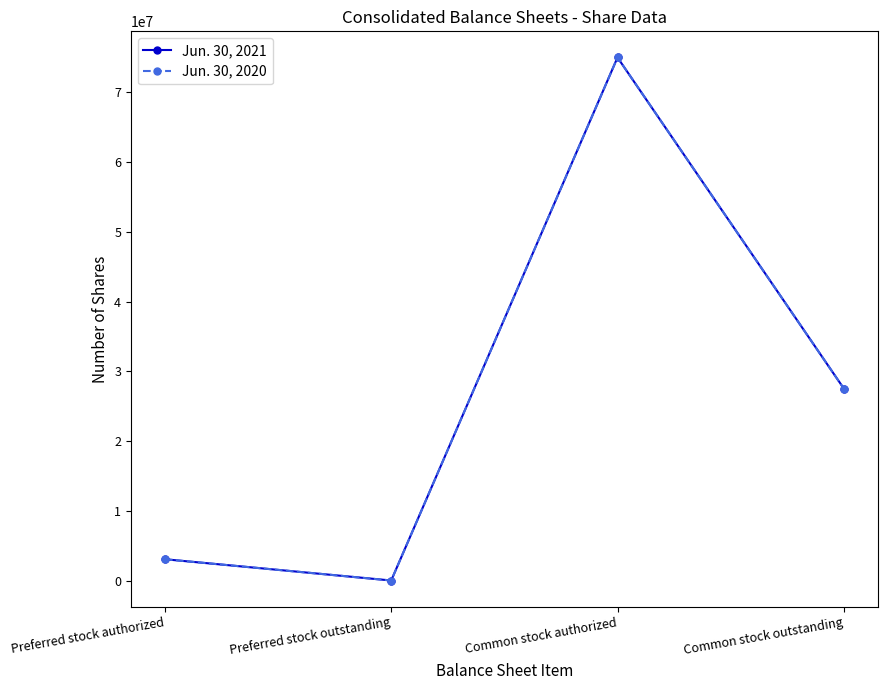

What is the greatest value displayed?

75000000